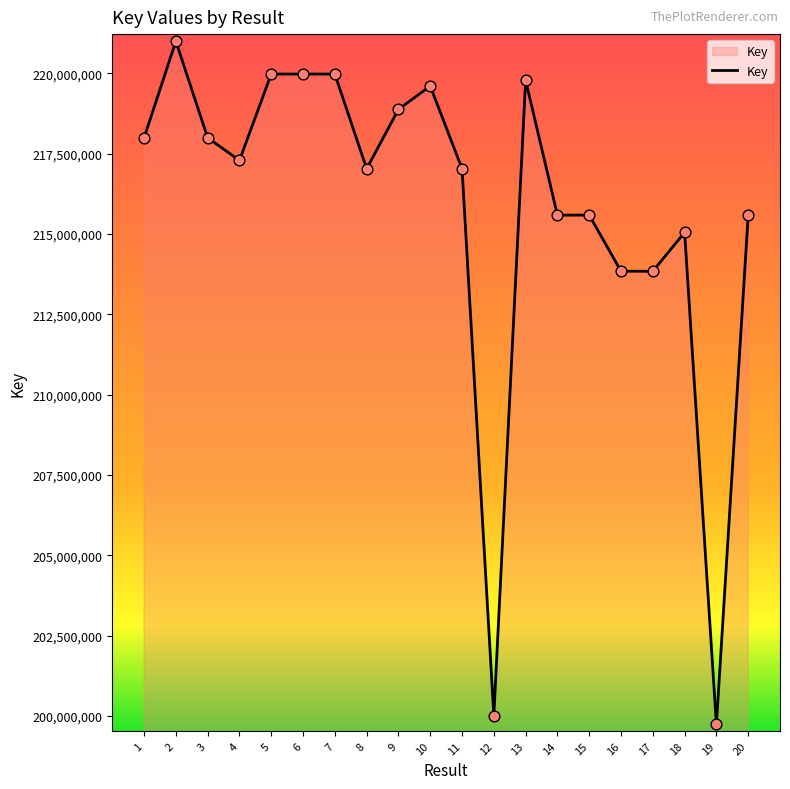

Approximately how many times larger is the value at 15 compared to 14?

1.0